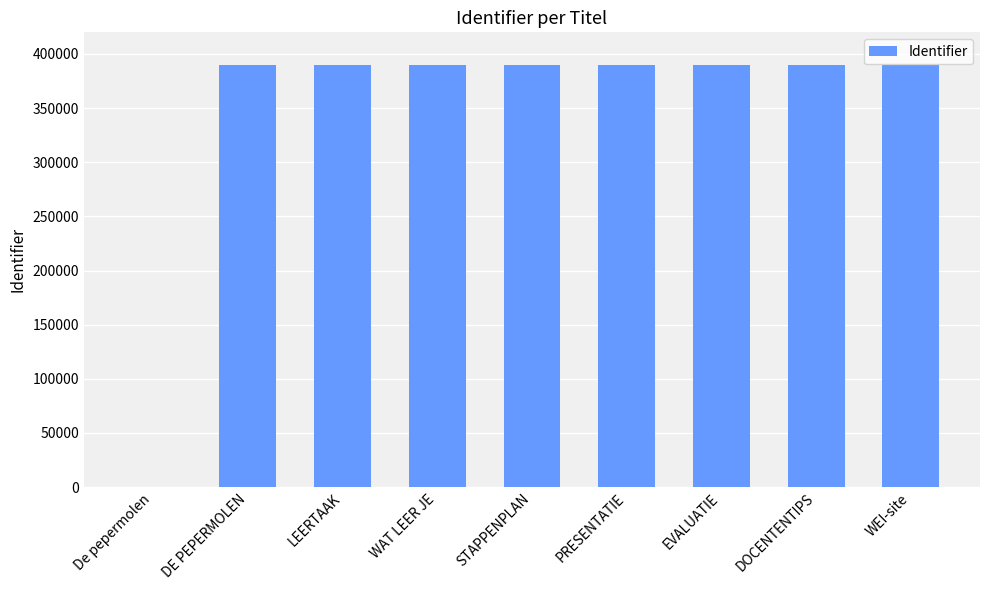

True or false: the data shows 598059 at DOCENTENTIPS.

False